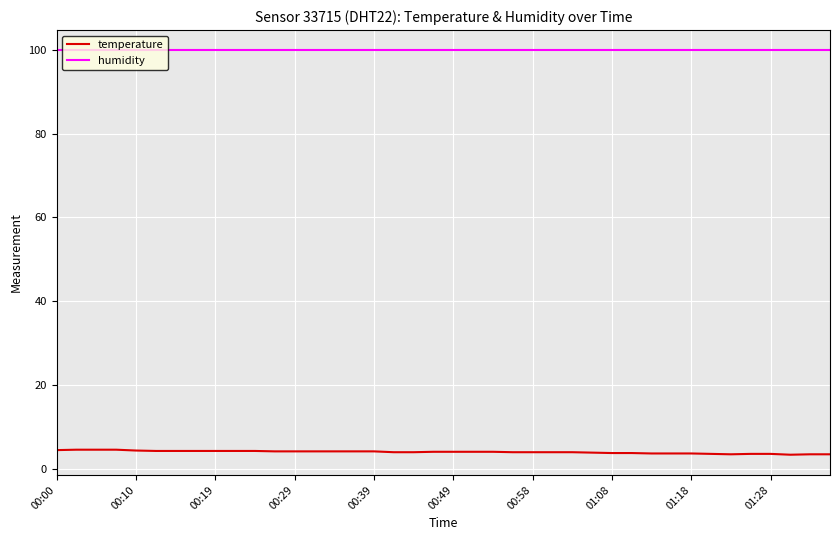

What is the lowest value of the humidity series?

99.9